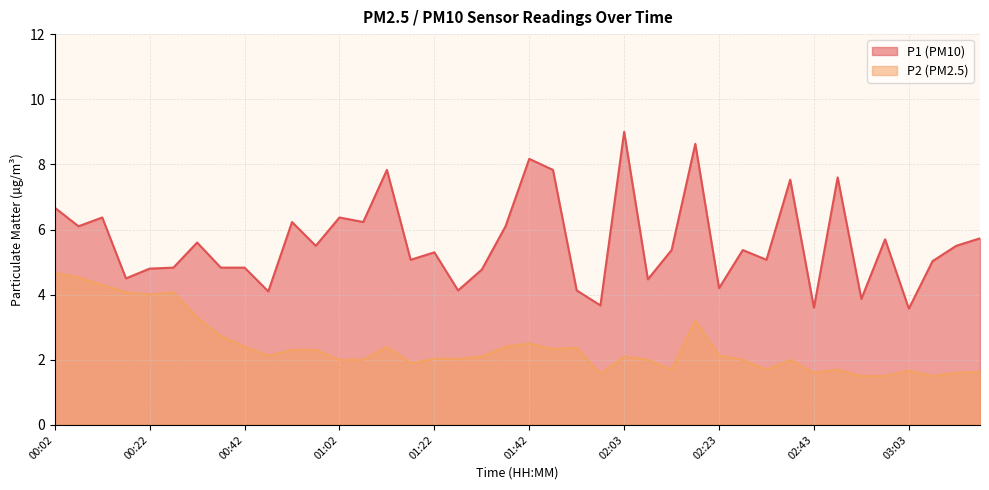

What is the spread (max minus min) of values at 02:18?

5.4